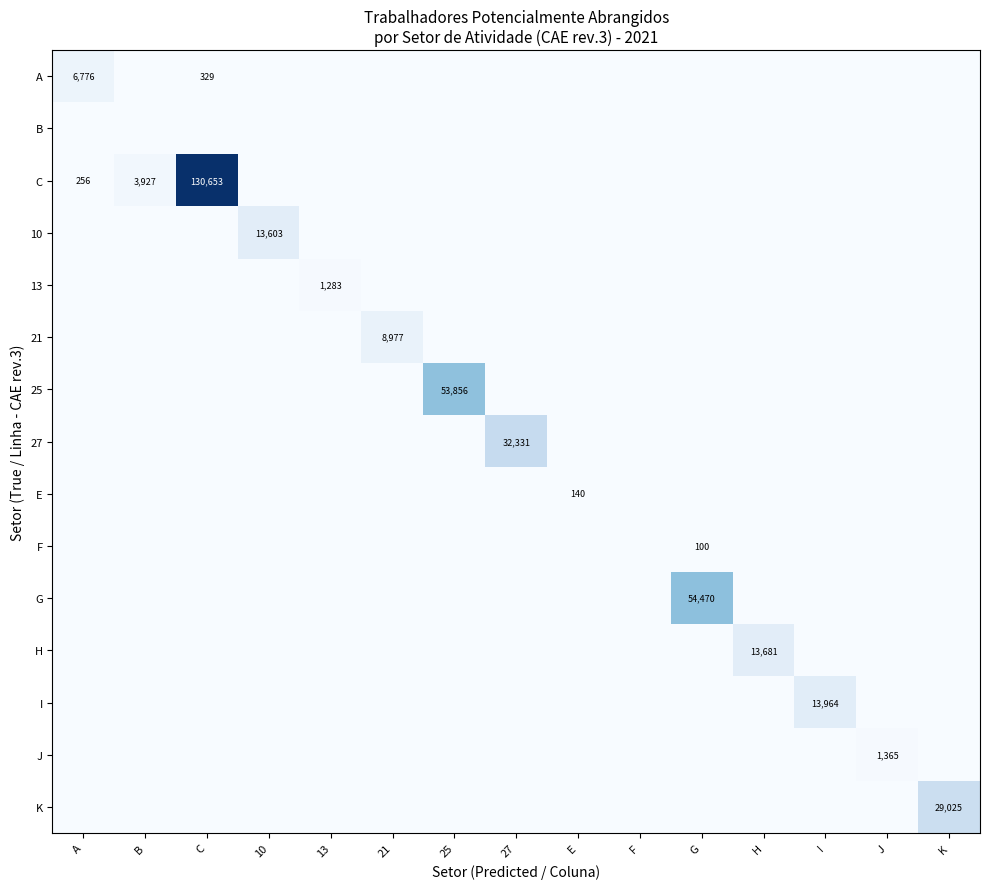

The value of I at I is 13964. True or false?

True